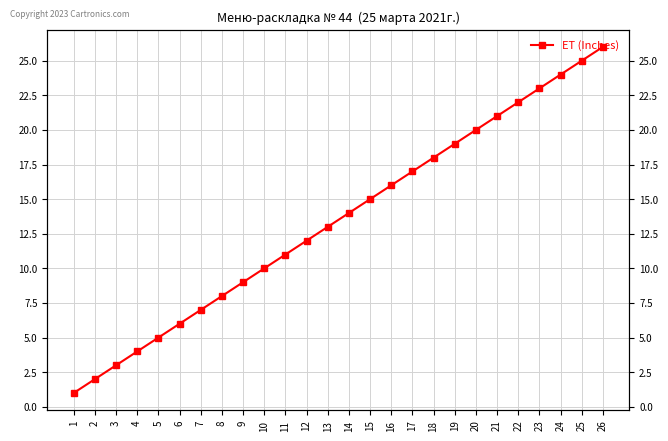

What is the value of the 16th point from the left?

16